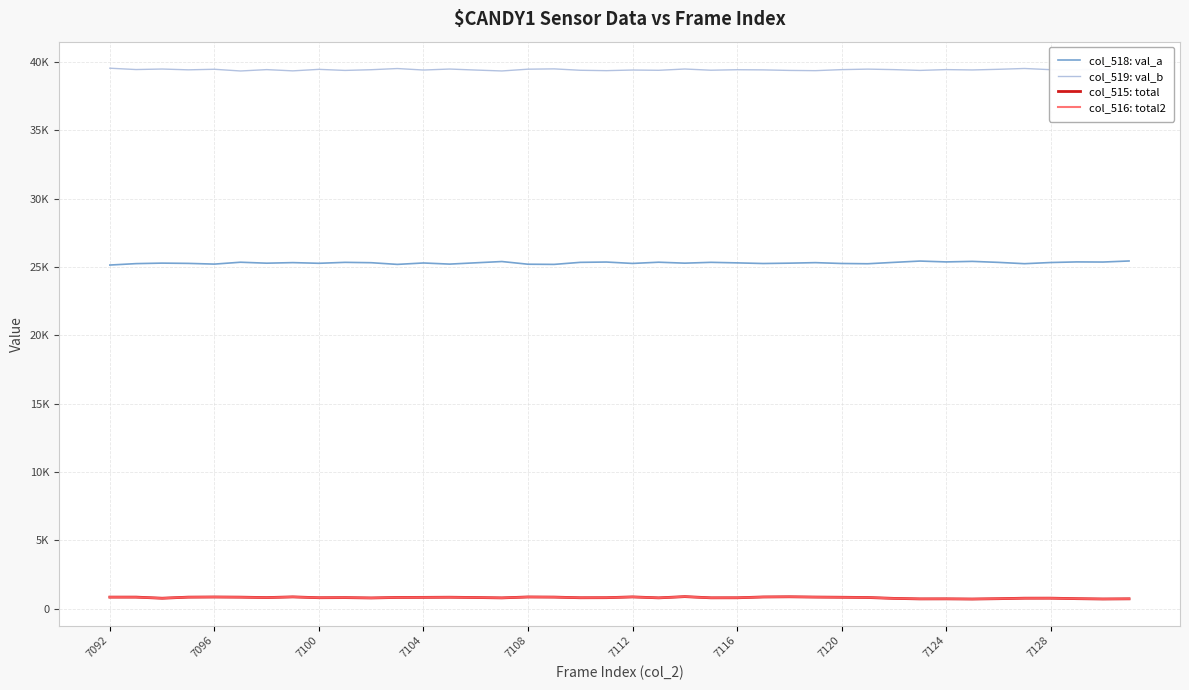

What are all the series names shown in the legend?

col_518: val_a, col_519: val_b, col_515: total, col_516: total2